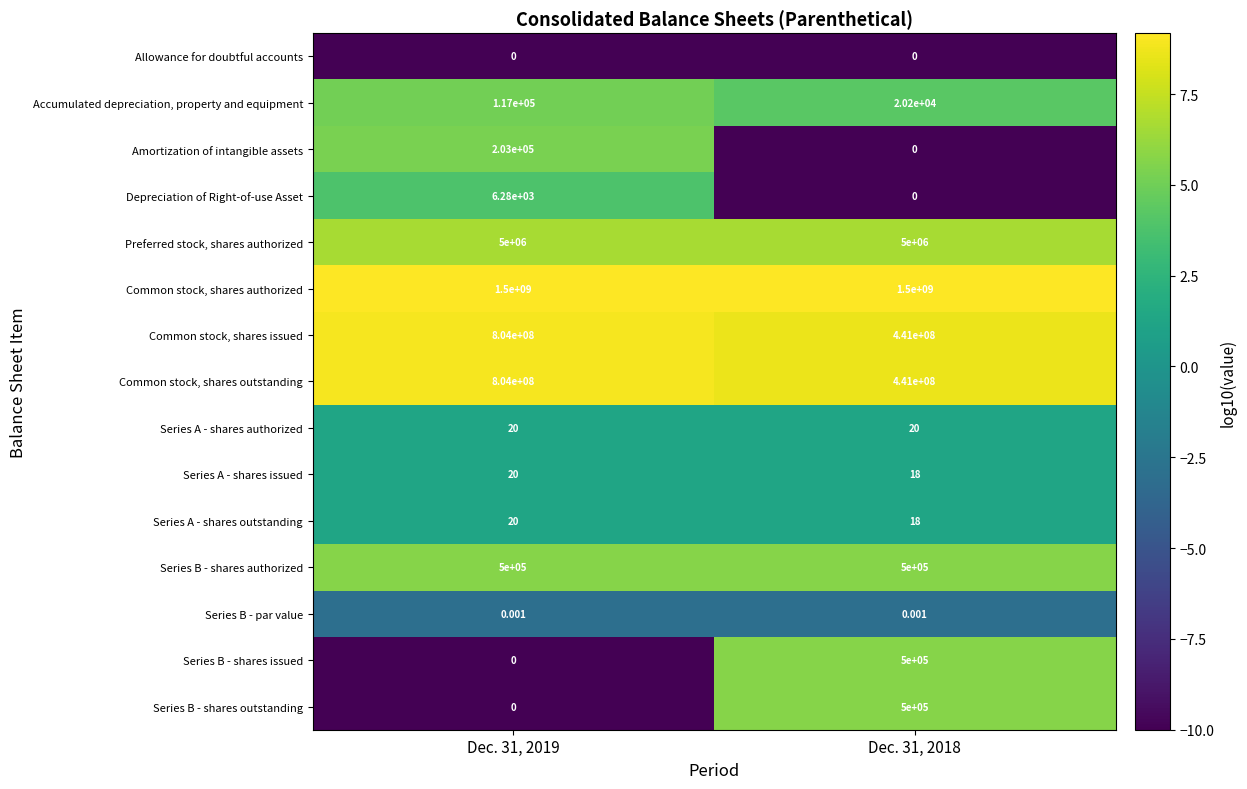

How many series are shown in this chart?

15